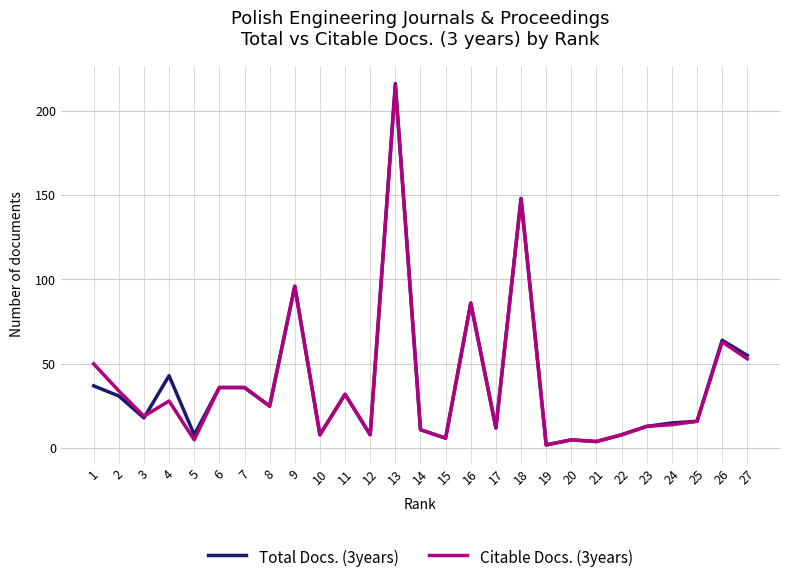

At which category does Total Docs. (3years) reach its first local valley?

3